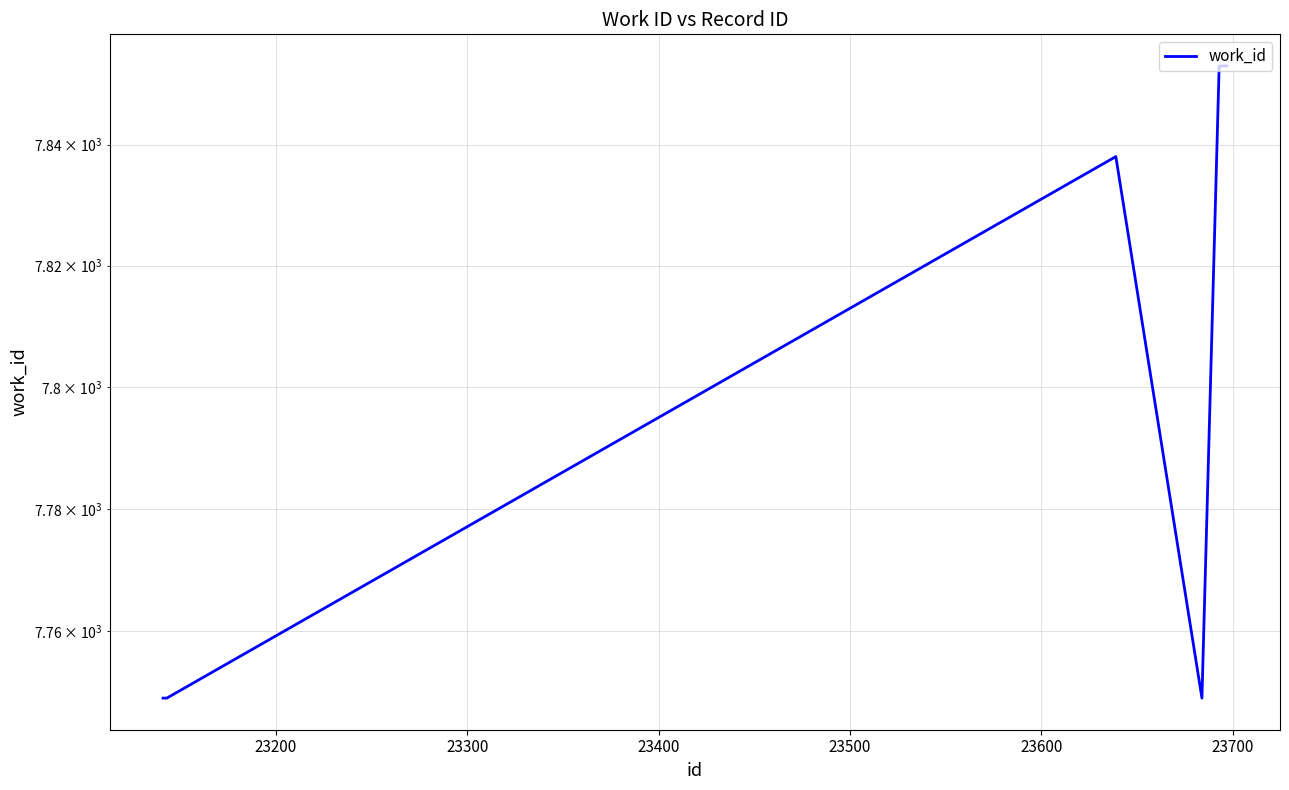

What is the ratio of the value at 23400 to the value at 23700?

1.0